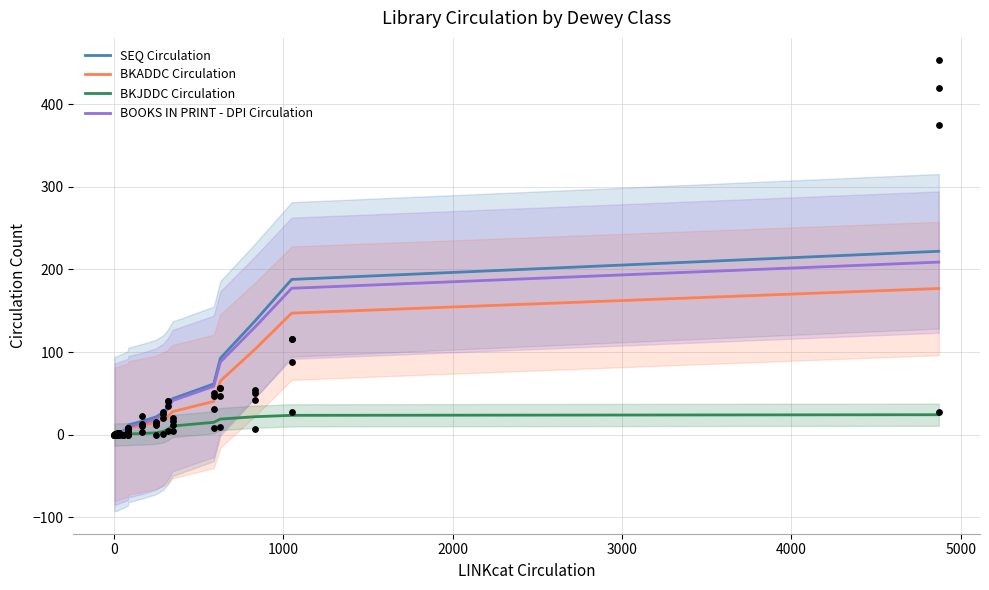

What is the maximum value for BOOKS IN PRINT - DPI Circulation?

208.9